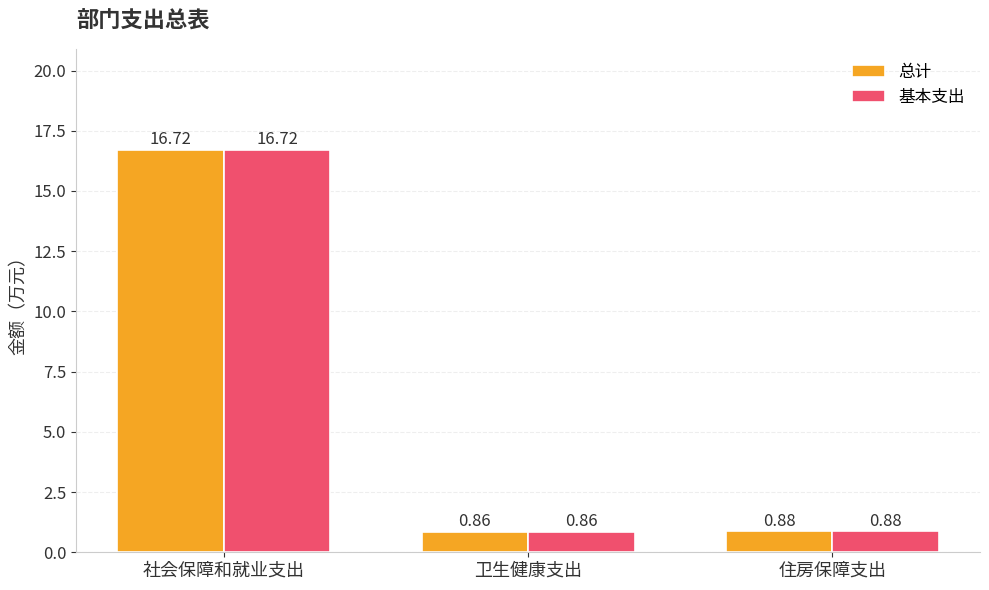

Rank the categories by 总计 value from lowest to highest.

卫生健康支出, 住房保障支出, 社会保障和就业支出